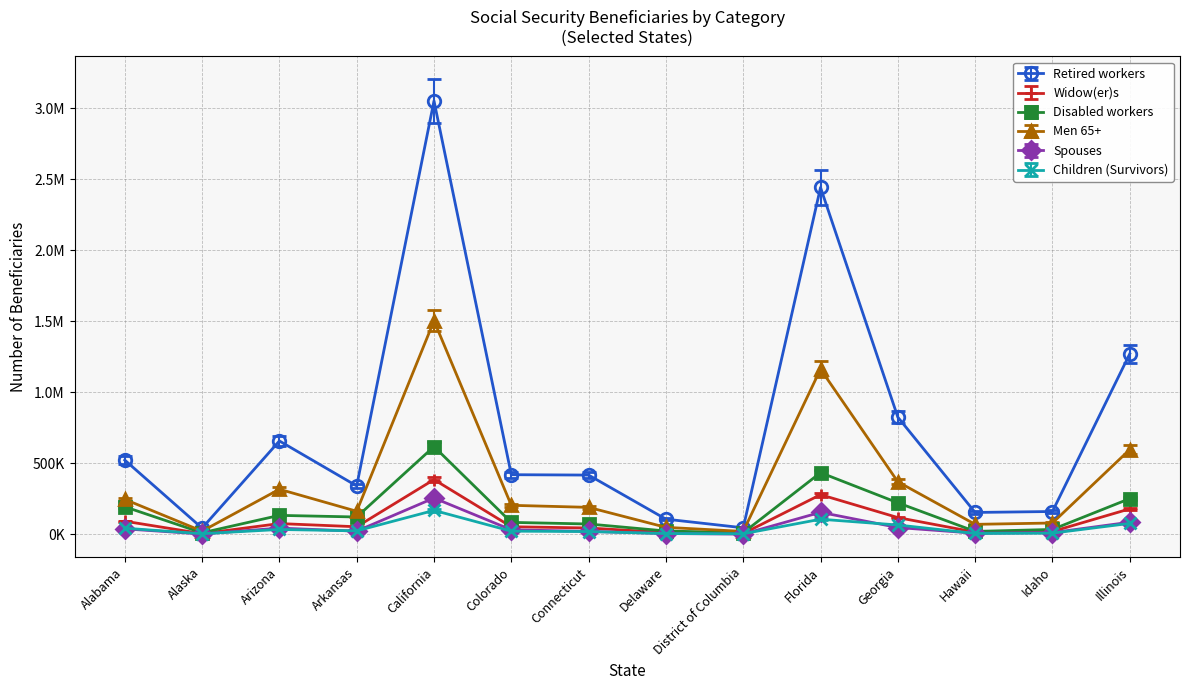

Rank the series at Colorado from highest to lowest value.

Retired workers, Men 65+, Disabled workers, Widow(er)s, Spouses, Children (Survivors)